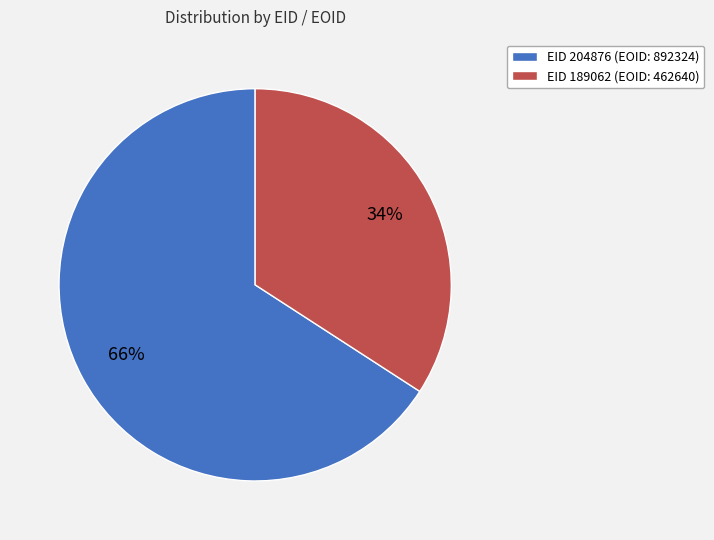

To the nearest percent, what percentage of the pie is EID 204876 (EOID: 892324)?

66%